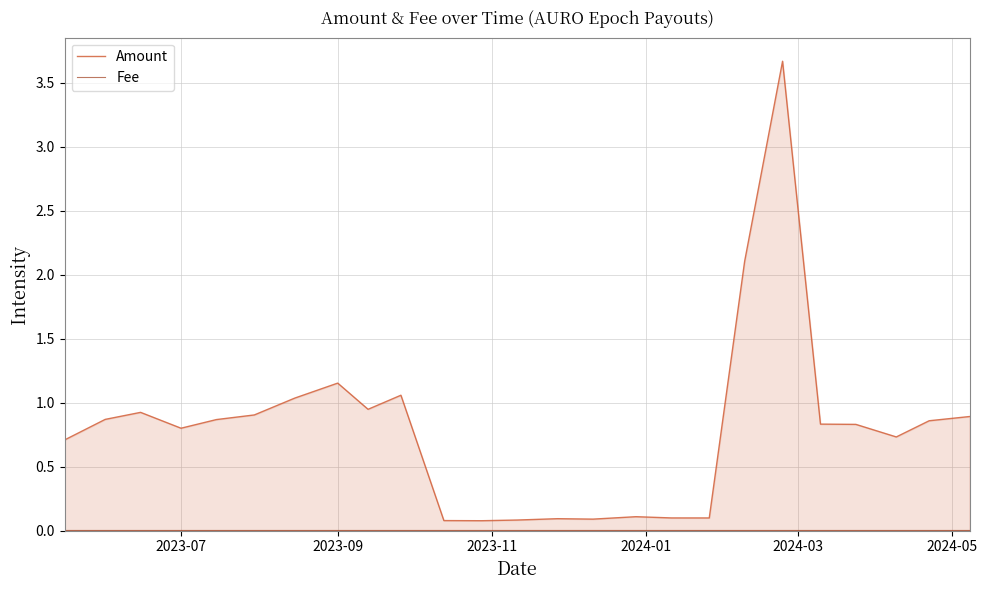

Which series has the largest range (max minus min)?

Amount